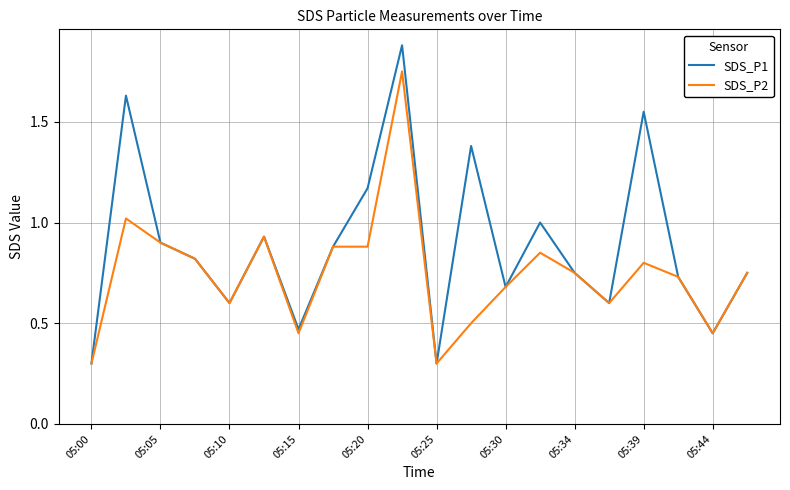

How many lines are shown in the chart?

2